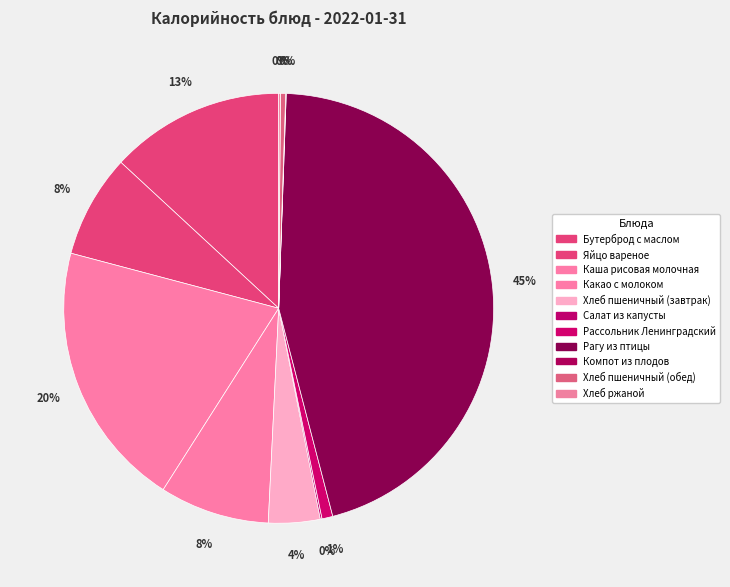

To the nearest percent, what percentage of the pie is Какао с молоком?

8%